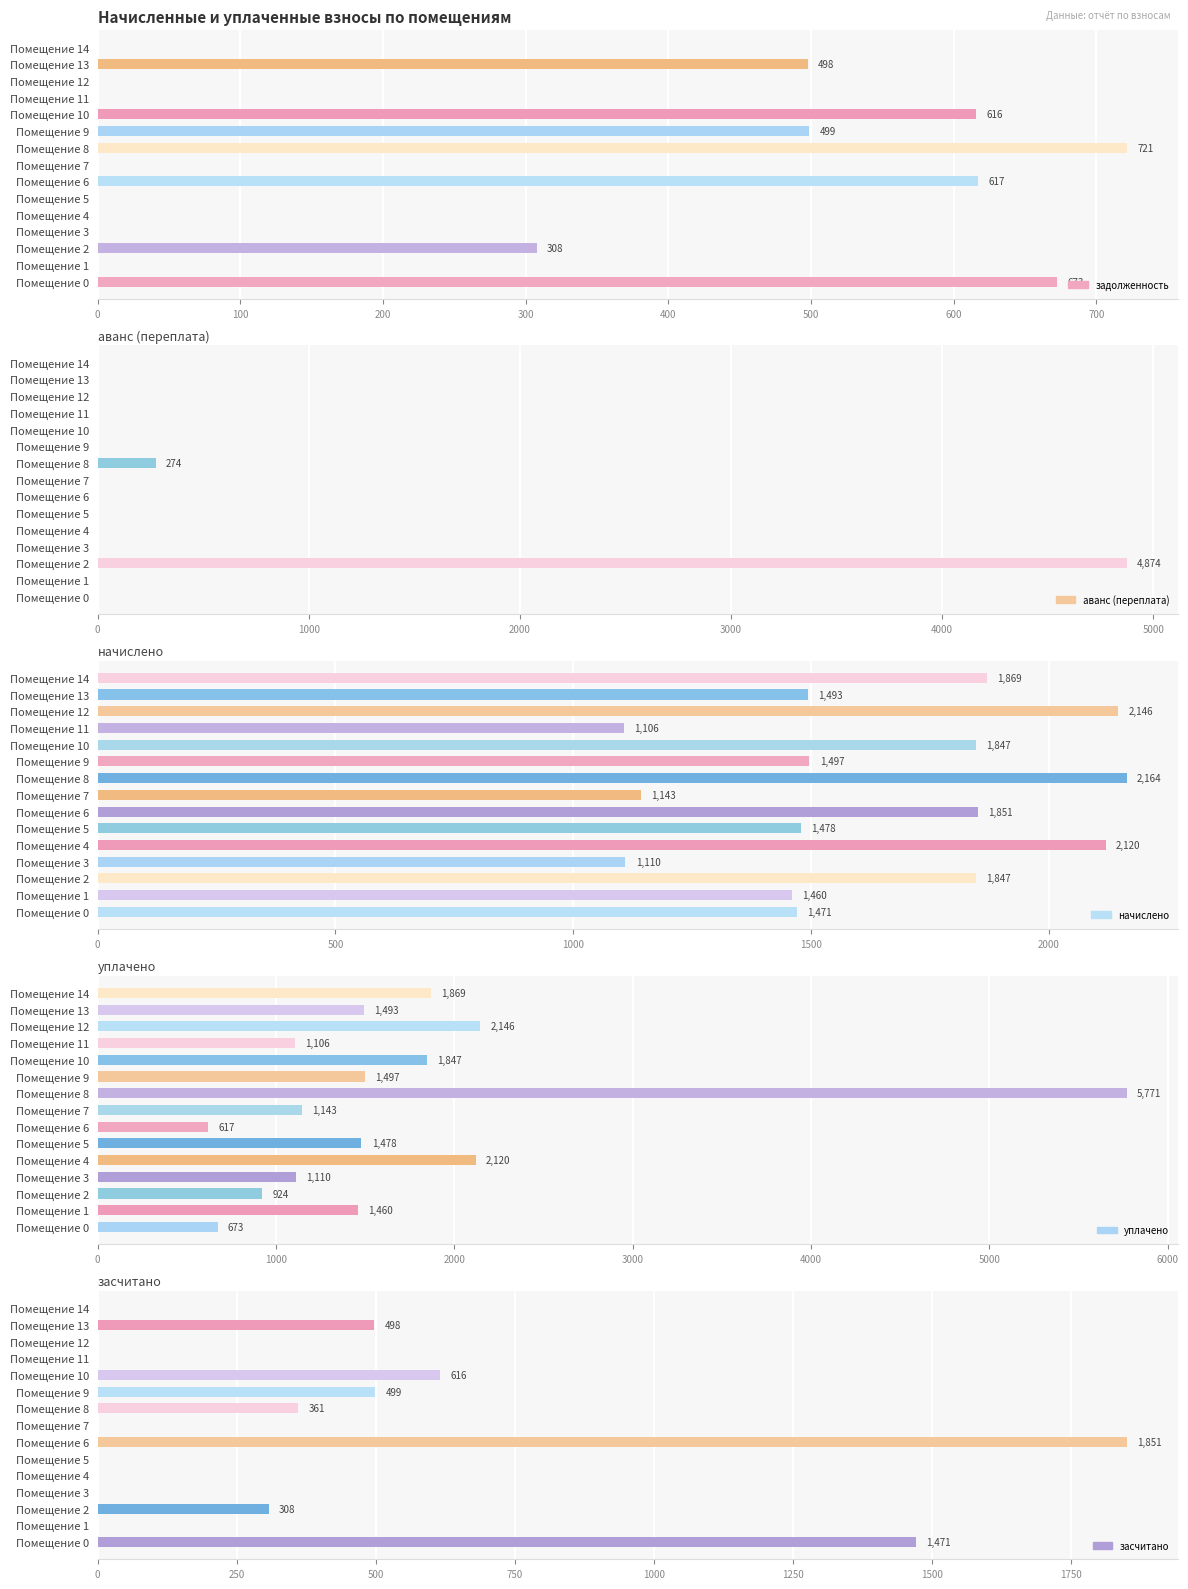

How many data points does each series have?

15